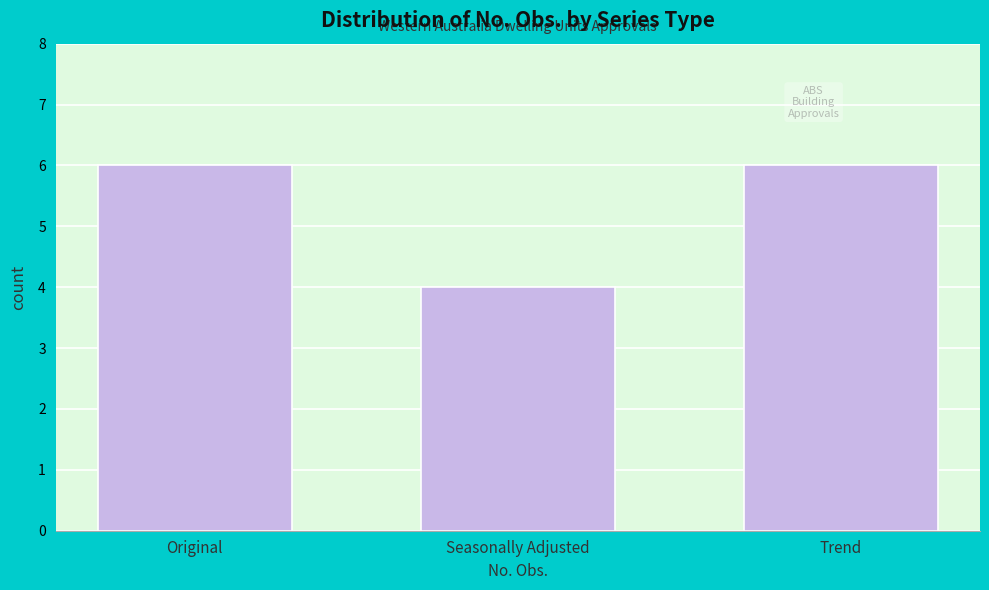

Reading left to right, what are all the values shown in this chart?

Original=6	Seasonally Adjusted=4	Trend=6